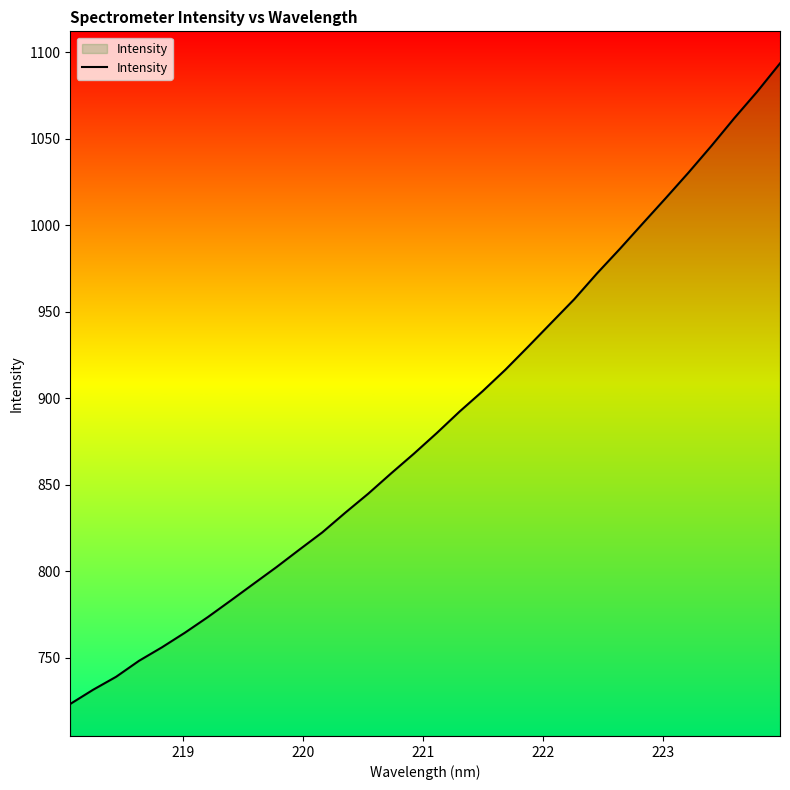

What is the maximum value shown in the chart?

1093.5